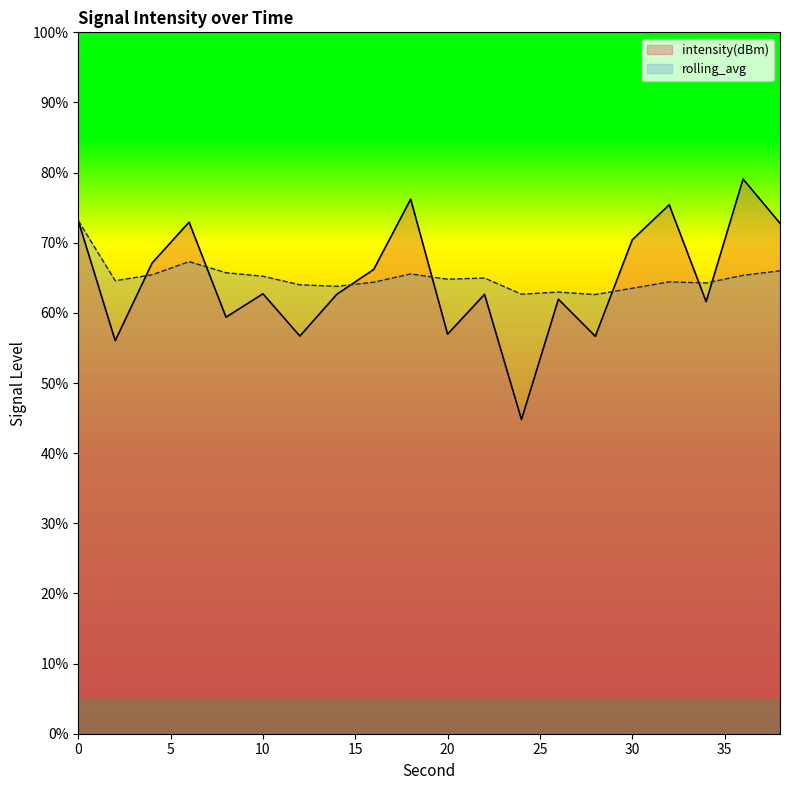

In intensity(dBm), how many points are higher than both neighbors (excluding endpoints)?

7